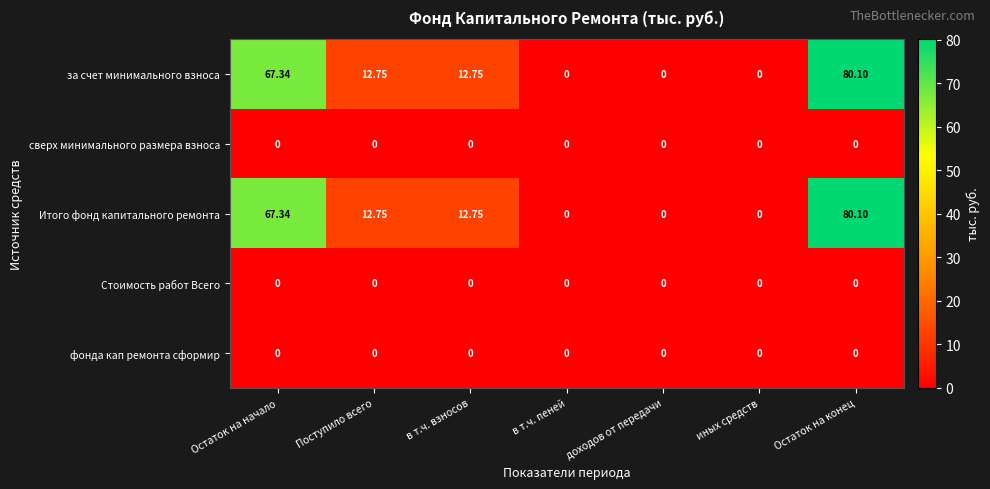

What is the spread (max minus min) of values at Остаток на конец?

80.1